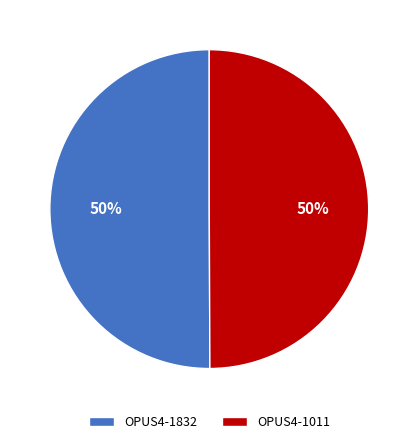

To the nearest percent, what is the combined percentage of OPUS4-1832 and OPUS4-1011?

100%